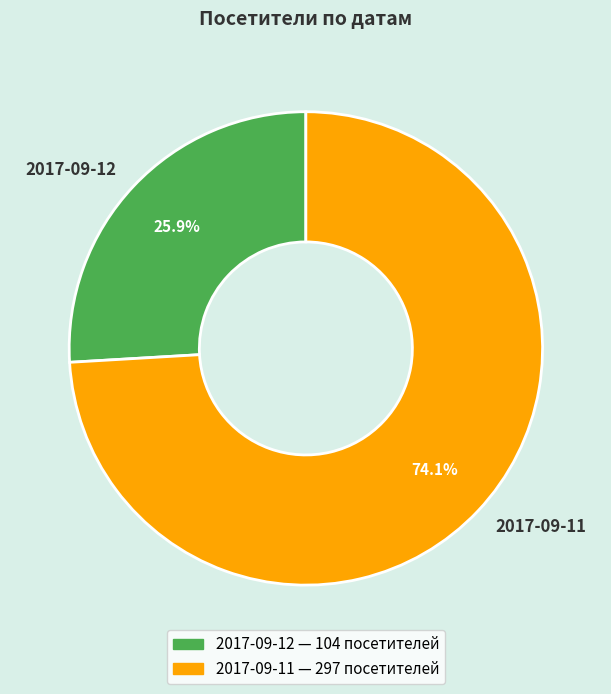

Combined, what portion of the pie is 2017-09-12 and 2017-09-11?

100.0%